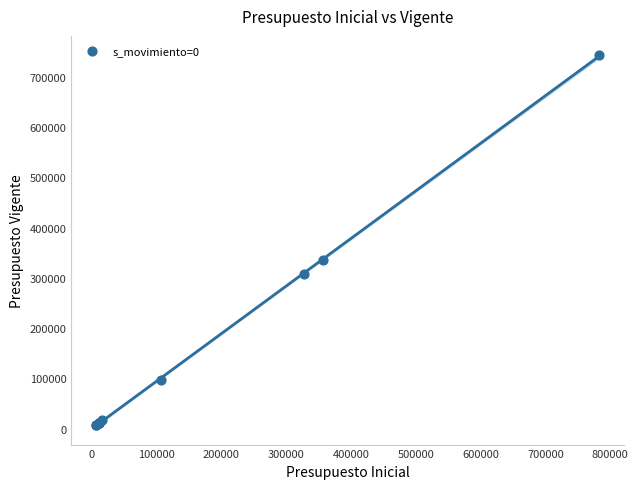

What Y value in the scatter plot is closest to 375085?

336138